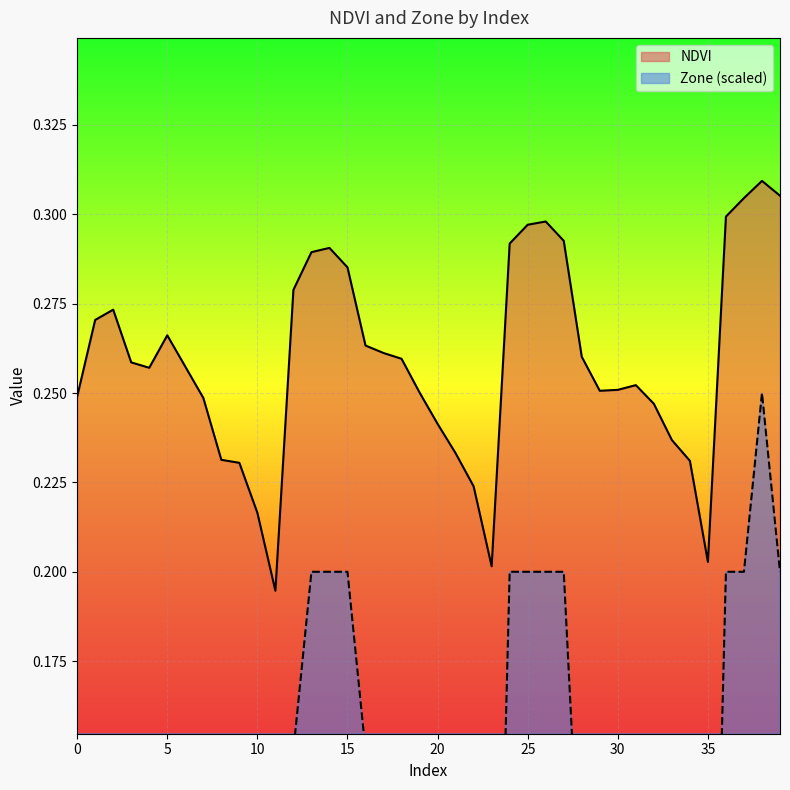

Which has a higher value, 17 or 10?

17